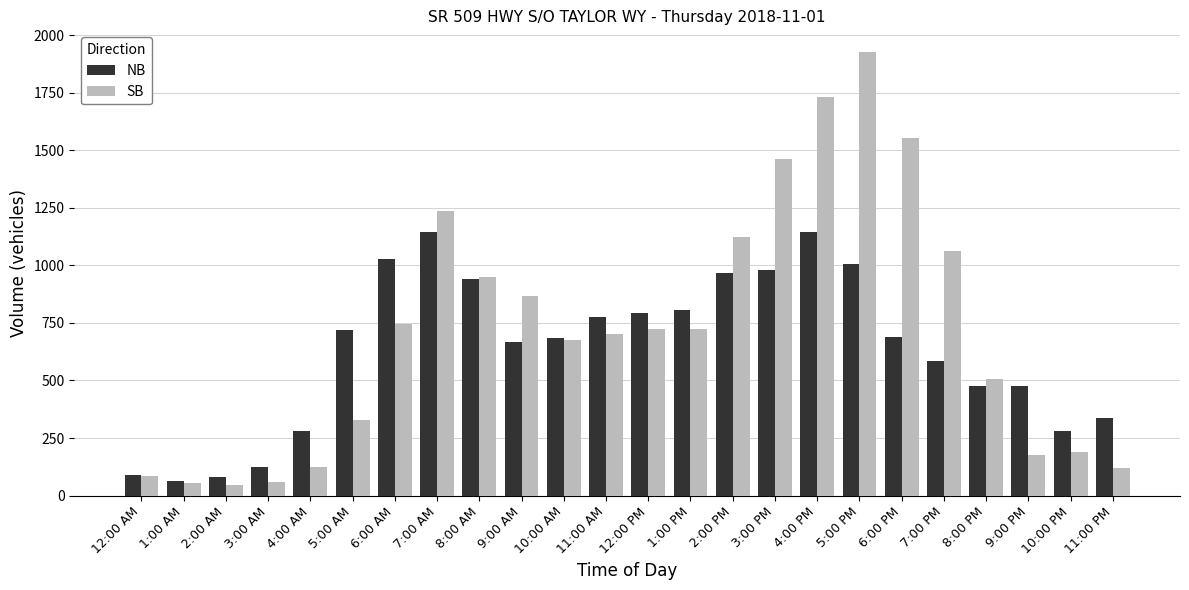

Are the bars grouped side by side (vs. stacked)?

Yes